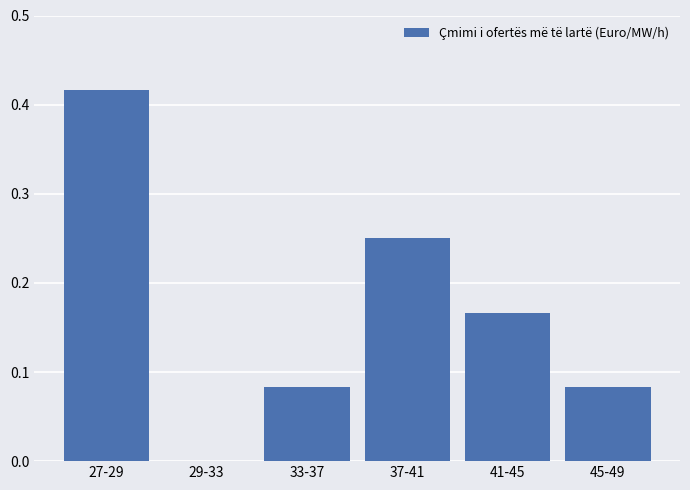

Is it true that the value at 27-29 is 0.6?

False